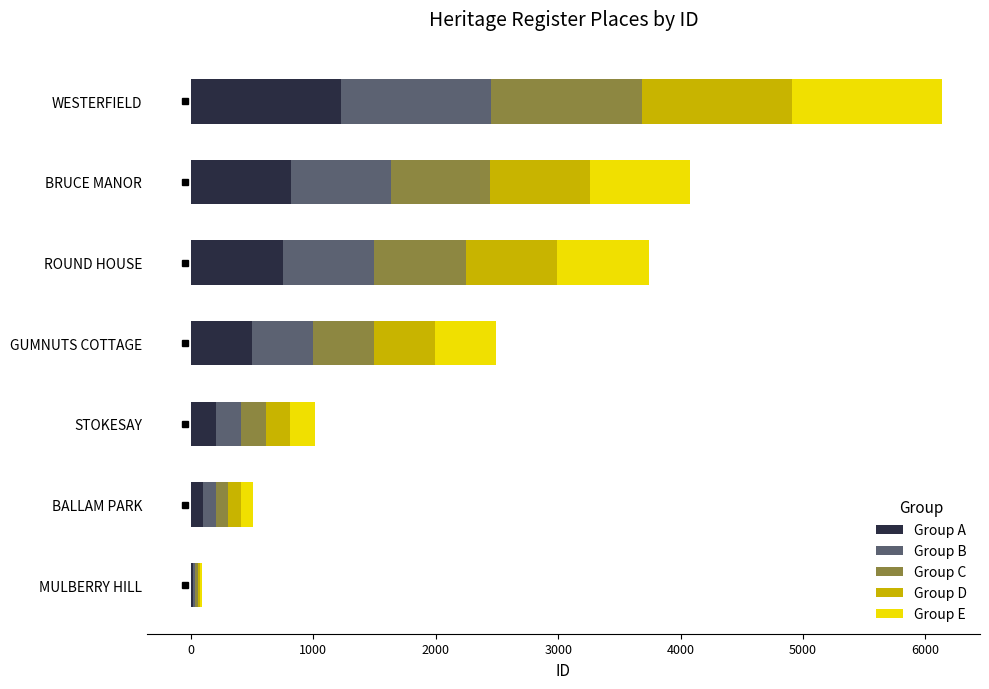

Is it true that Group A equals 815.6 at BRUCE MANOR?

True